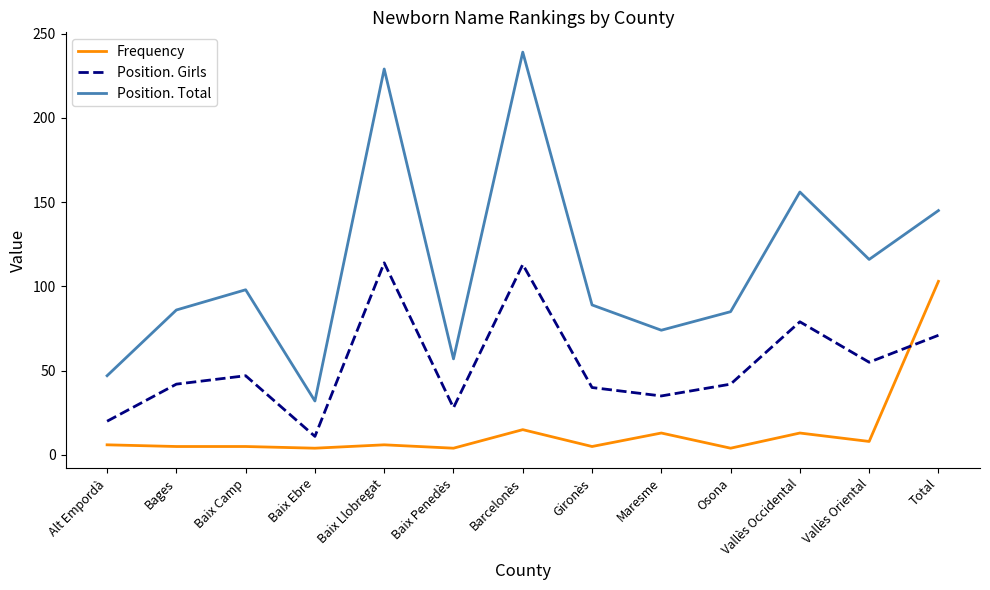

What is the total value across all series at Vallès Occidental?

248